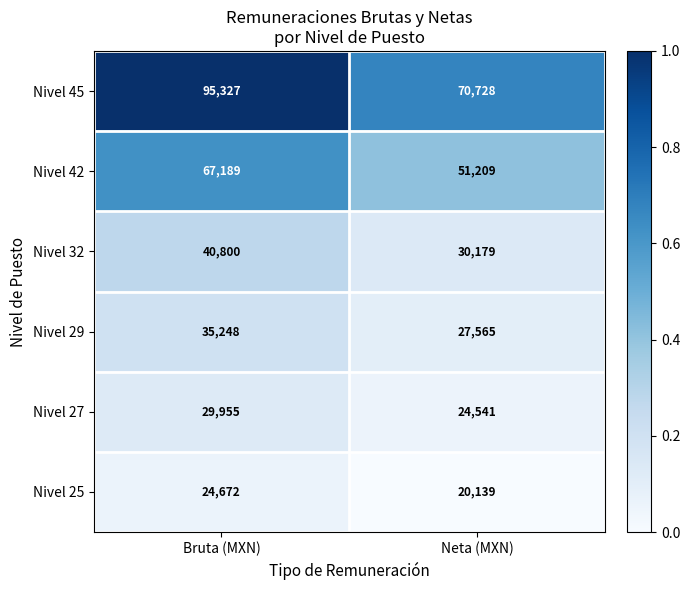

What is the total value across all series at Neta (MXN)?

224361